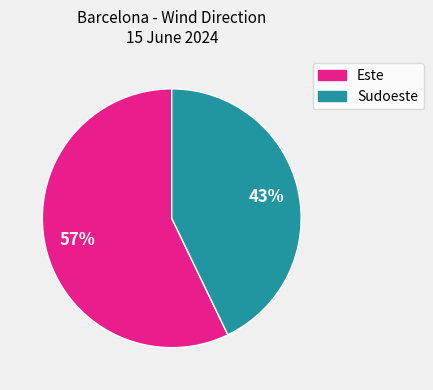

To the nearest percent, what is the average slice percentage?

50%